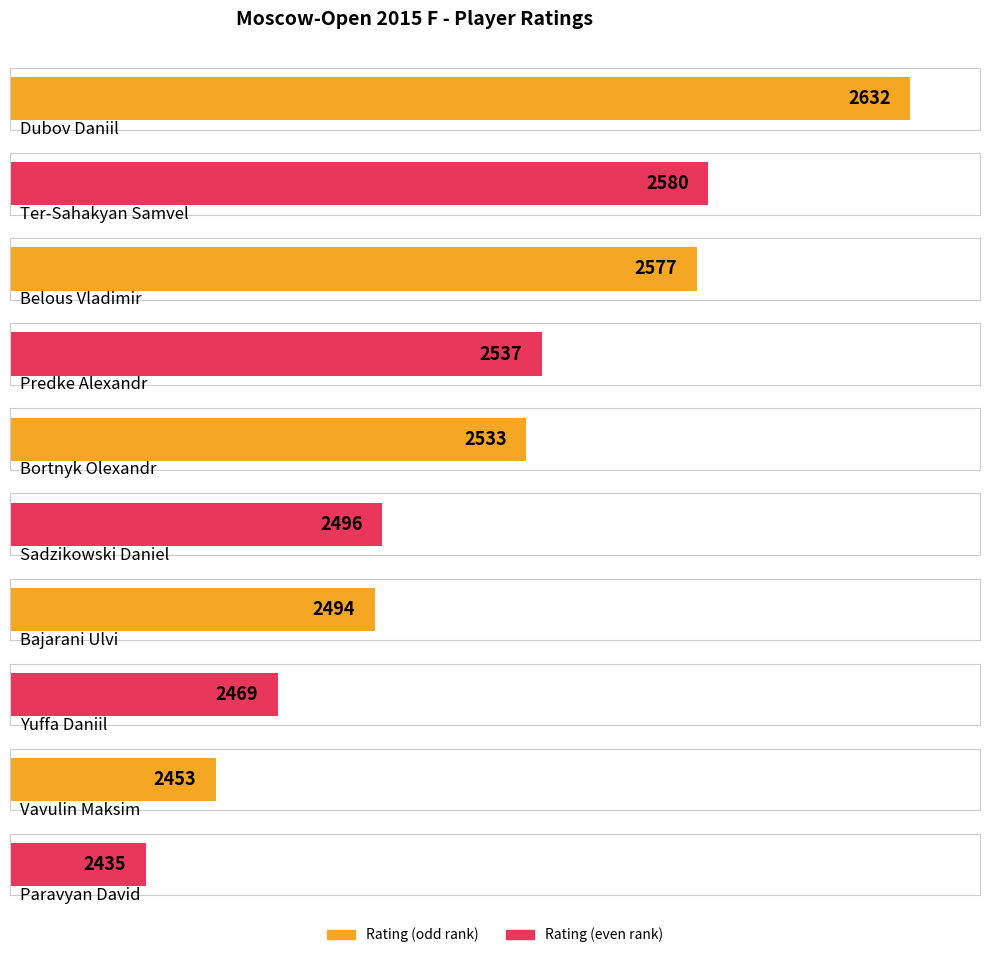

Rank the categories by value from highest to lowest.

Dubov Daniil, Ter-Sahakyan Samvel, Belous Vladimir, Predke Alexandr, Bortnyk Olexandr, Sadzikowski Daniel, Bajarani Ulvi, Yuffa Daniil, Vavulin Maksim, Paravyan David